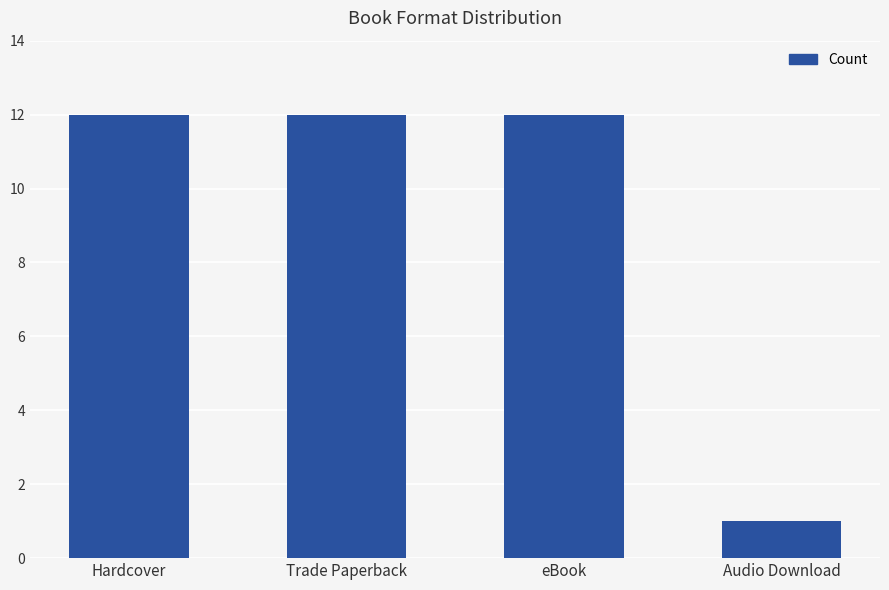

True or false: the data shows 20 at eBook.

False